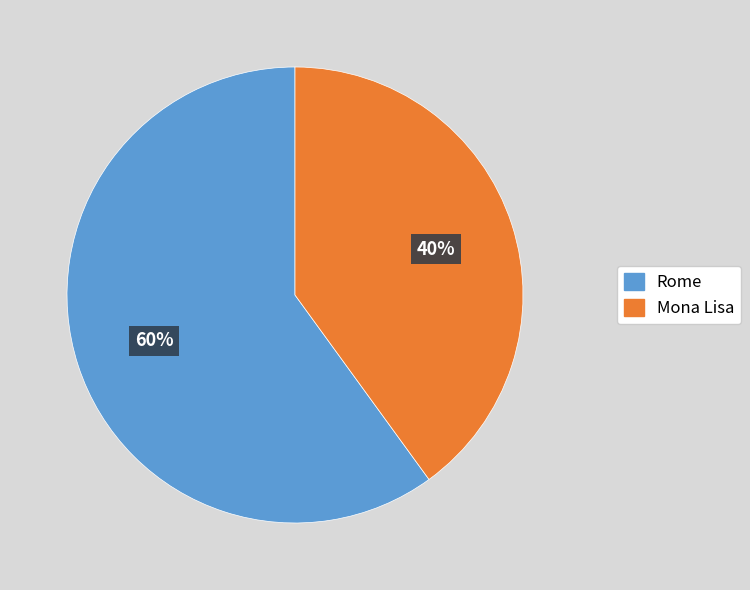

To the nearest percent, what portion does Rome represent?

60%